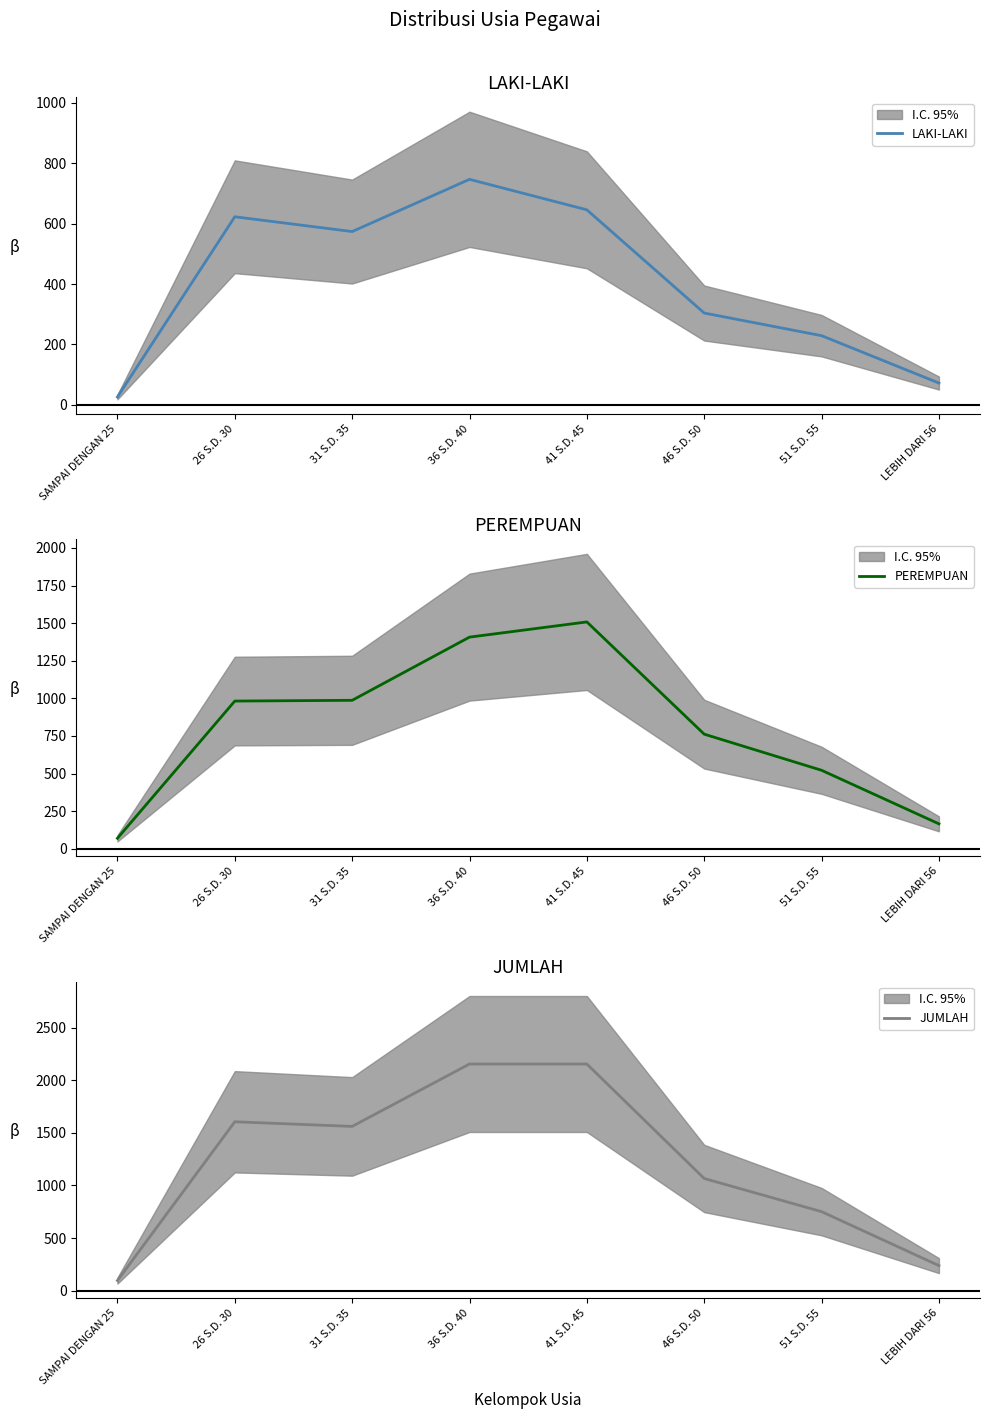

Where does the PEREMPUAN series first go above 982?

31 S.D. 35